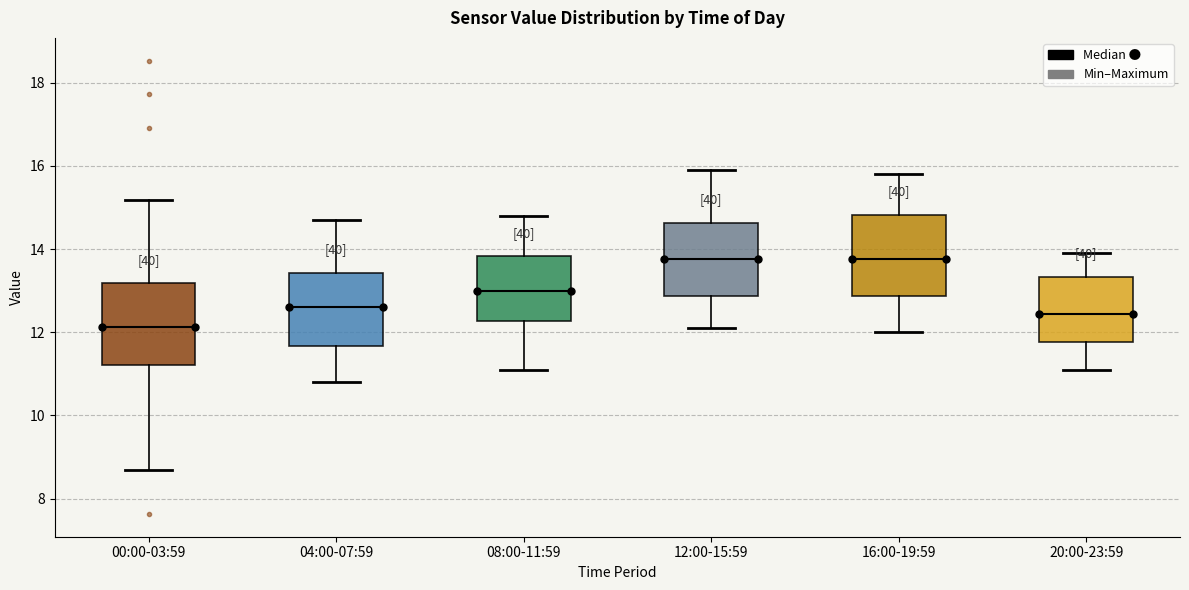

Reading left to right, read every box against the y-axis: the position of its median line, the range the box covers, and the ends of its whiskers. The values are not printed on the chart, so give them approximately, as read against the axis.

00:00-03:59: median 12.2, box 11.2 to 13.2, whiskers 8.8 to 15.2
04:00-07:59: median 12.6, box 11.6 to 13.4, whiskers 10.8 to 14.8
08:00-11:59: median 13.0, box 12.2 to 13.8, whiskers 11.2 to 14.8
12:00-15:59: median 13.8, box 12.8 to 14.6, whiskers 12.2 to 16.0
16:00-19:59: median 13.8, box 12.8 to 14.8, whiskers 12.0 to 15.8
20:00-23:59: median 12.4, box 11.8 to 13.4, whiskers 11.2 to 14.0